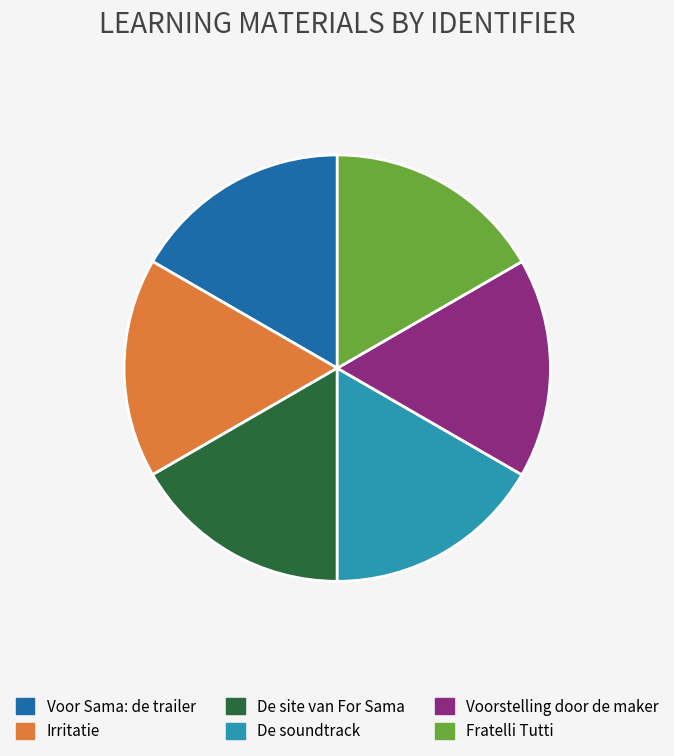

Do Voor Sama: de trailer and De site van For Sama together represent more than half of the pie?

No